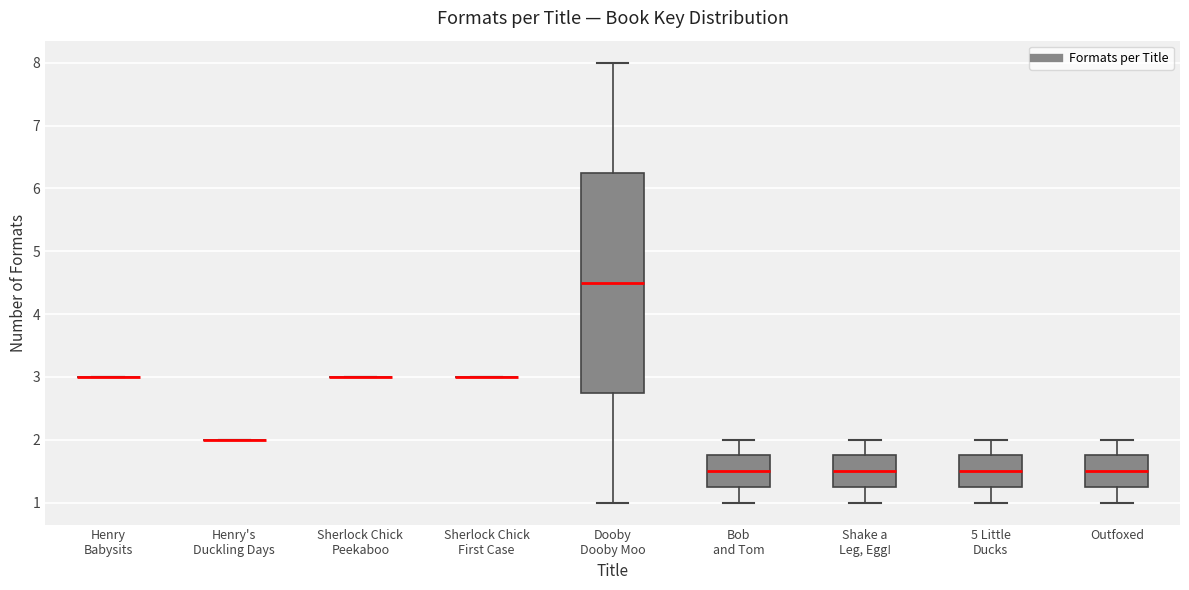

Reading left to right, transcribe this box plot: for each box, give where its median line is, the range the box spans, and where its two whiskers end, as read against the y-axis. The values are not printed on the chart, so give them approximately, as read against the axis.

Henry Babysits: box collapsed to a line at 3.0, whiskers 3.0 to 3.0
Henry's Duckling Days: box collapsed to a line at 2.0, whiskers 2.0 to 2.0
Sherlock Chick Peekaboo: box collapsed to a line at 3.0, whiskers 3.0 to 3.0
Sherlock Chick First Case: box collapsed to a line at 3.0, whiskers 3.0 to 3.0
Dooby Dooby Moo: median 4.5, box 2.8 to 6.3, whiskers 1.0 to 8.0
Bob and Tom: median 1.5, box 1.3 to 1.8, whiskers 1.0 to 2.0
Shake a Leg, Egg!: median 1.5, box 1.3 to 1.8, whiskers 1.0 to 2.0
5 Little Ducks: median 1.5, box 1.3 to 1.8, whiskers 1.0 to 2.0
Outfoxed: median 1.5, box 1.3 to 1.8, whiskers 1.0 to 2.0